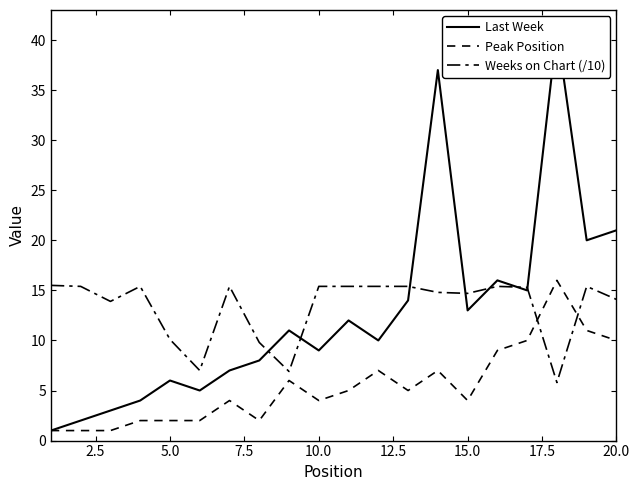

In Weeks on Chart (/10), how many points are lower than both neighbors (excluding endpoints)?

5